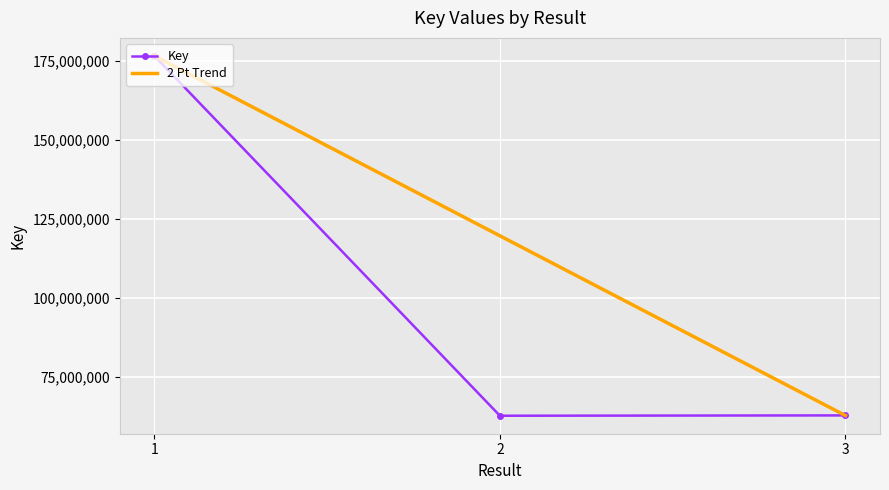

At which label does 2 Pt Trend first exceed 119706594?

1